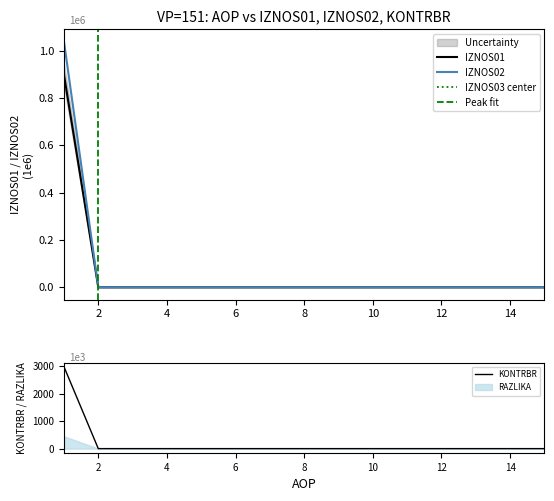

Is it true that IZNOS01 equals 0.0 at 4?

True